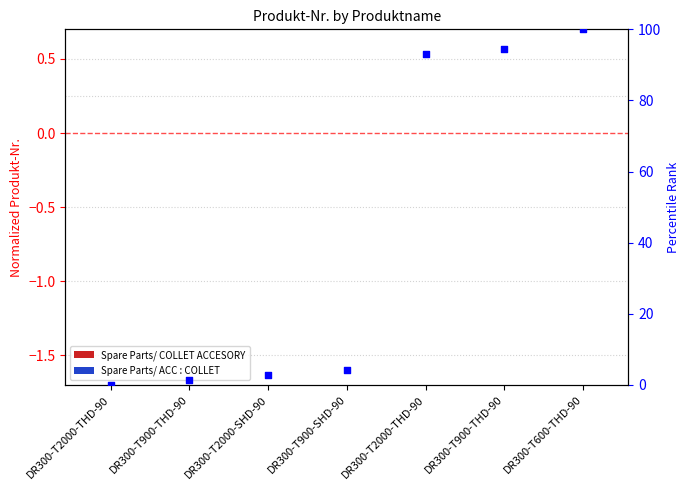

Which series contains the lowest Y value?

Produkt-Nr. (normalized)